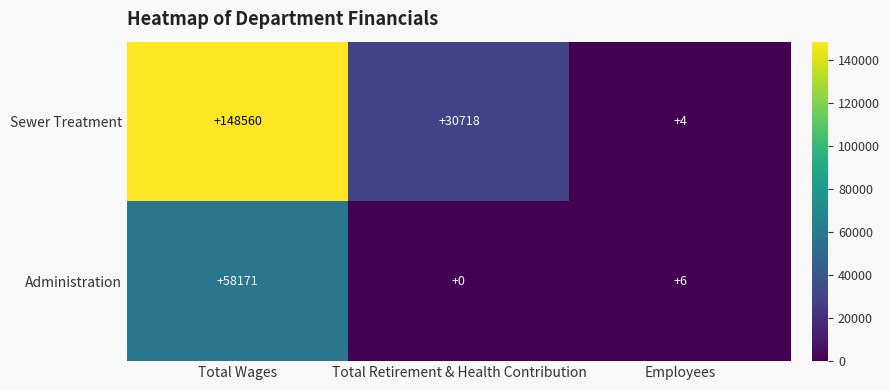

Rank the series by their average value, from lowest to highest.

Administration, Sewer Treatment